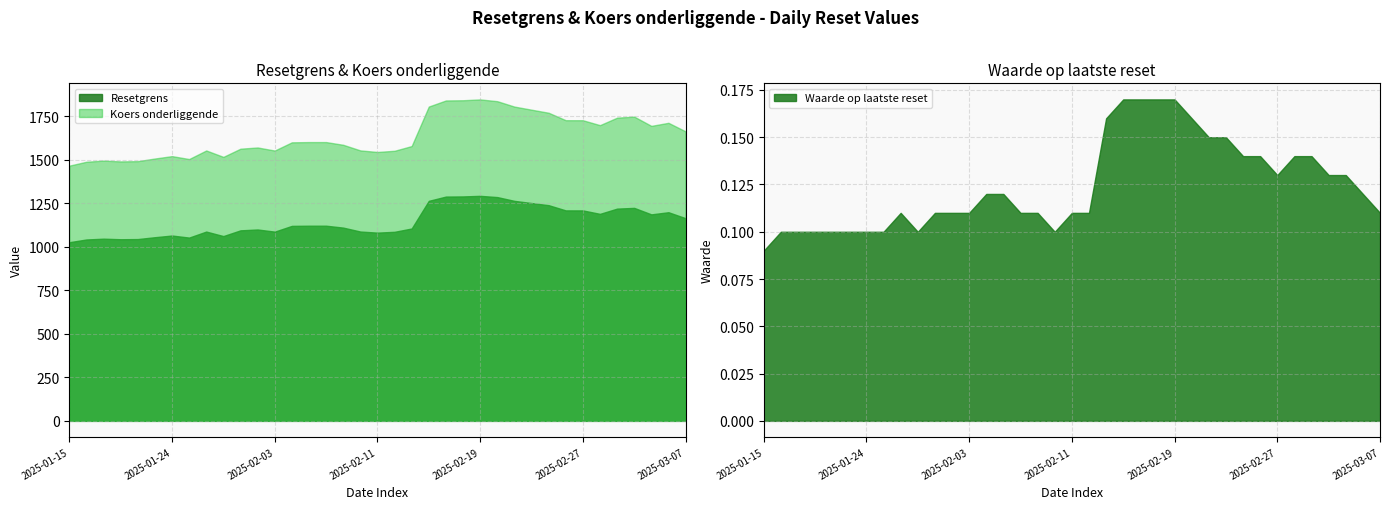

How many distinct data groups are displayed?

3